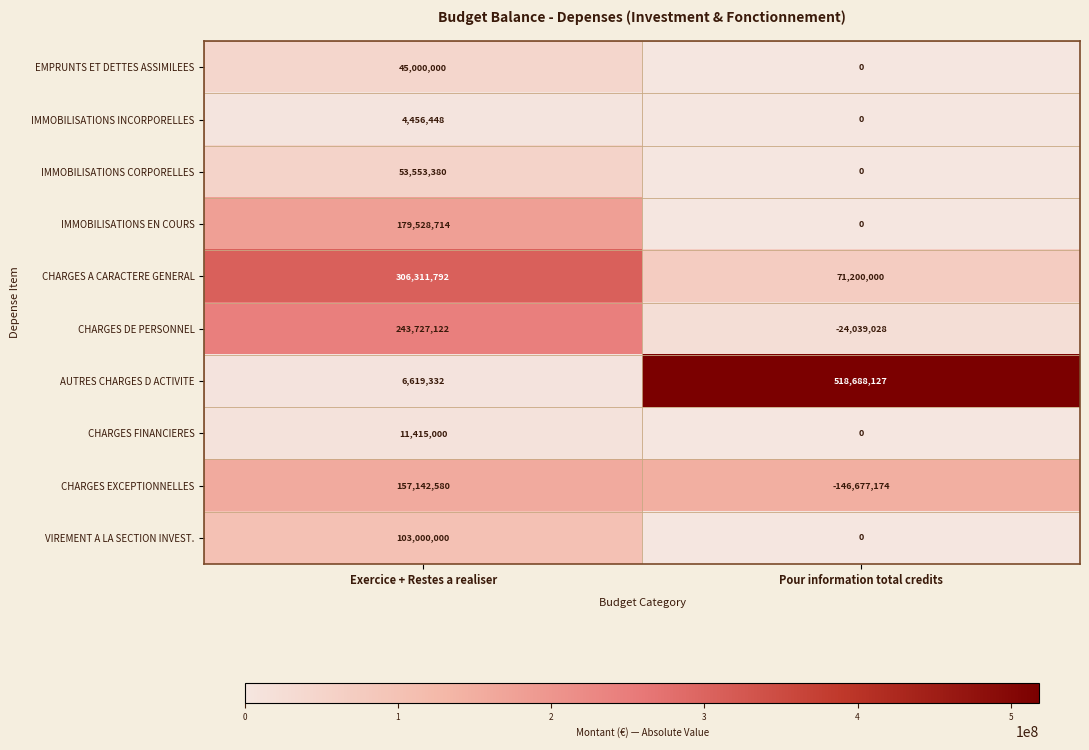

Where is AUTRES CHARGES D ACTIVITE nearest to the value 262653729?

Exercice + Restes a realiser